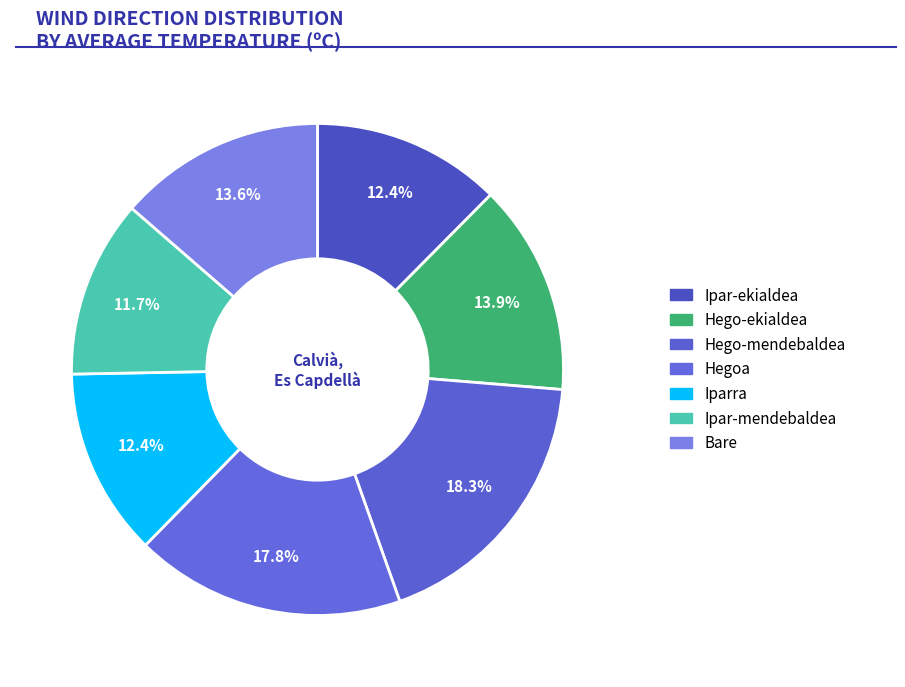

To the nearest percent, what portion does Iparra represent?

12%